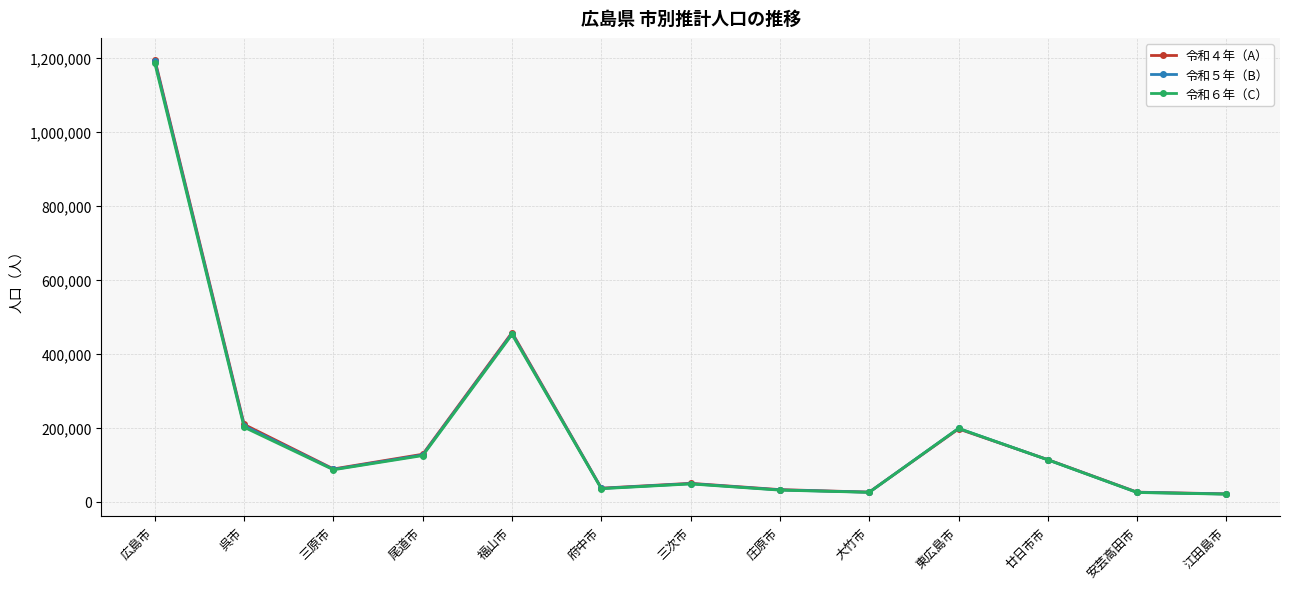

Between 東広島市 and 江田島市, which series saw the biggest shift?

令和６年（C）